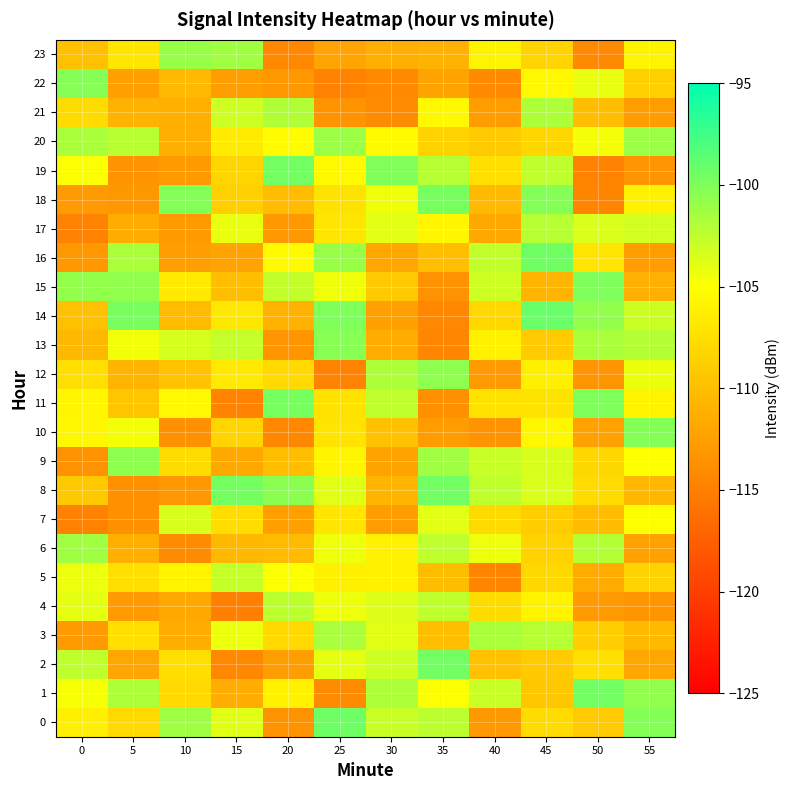

At which category is the sum across all series the highest?

45